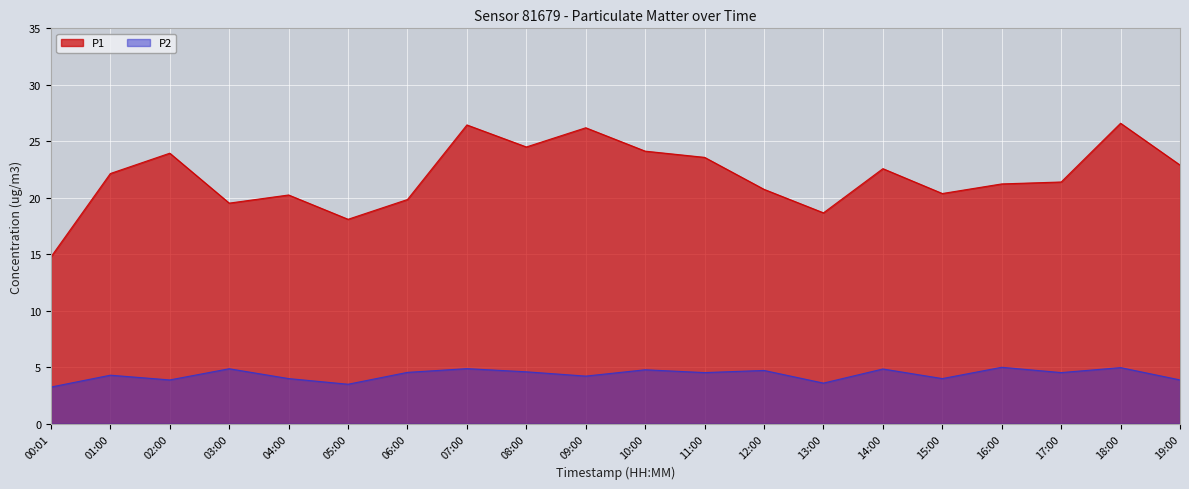

Where does the P1 series first go above 22?

01:00